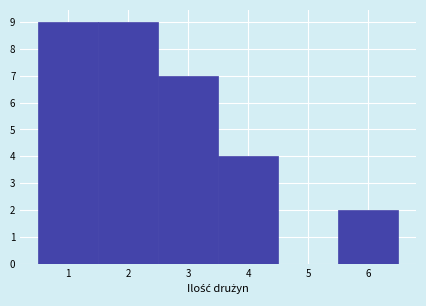

Reading left to right, transcribe this chart: for each bar, give the range it covers on the x-axis and its height. The values are not printed on the chart, so give them approximately, as read against the axis.

0.5 to 1.5: 9
1.5 to 2.5: 9
2.5 to 3.5: 7
3.5 to 4.5: 4
4.5 to 5.5: 0
5.5 to 6.5: 2